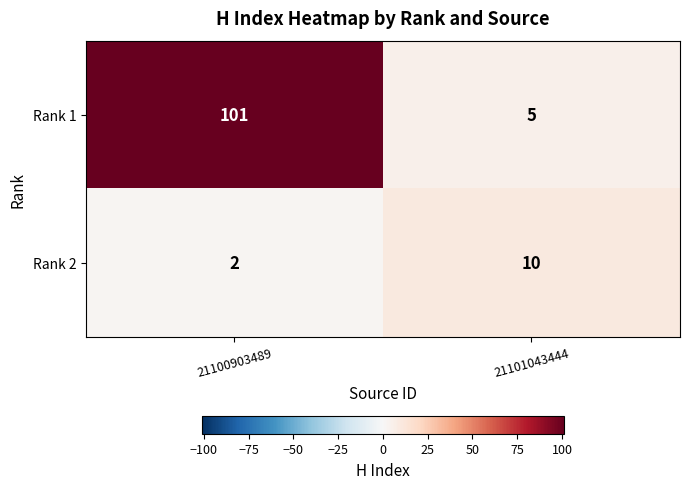

Reading left to right, what are all the values shown in this chart?

Rank 1: 101	5
Rank 2: 2	10